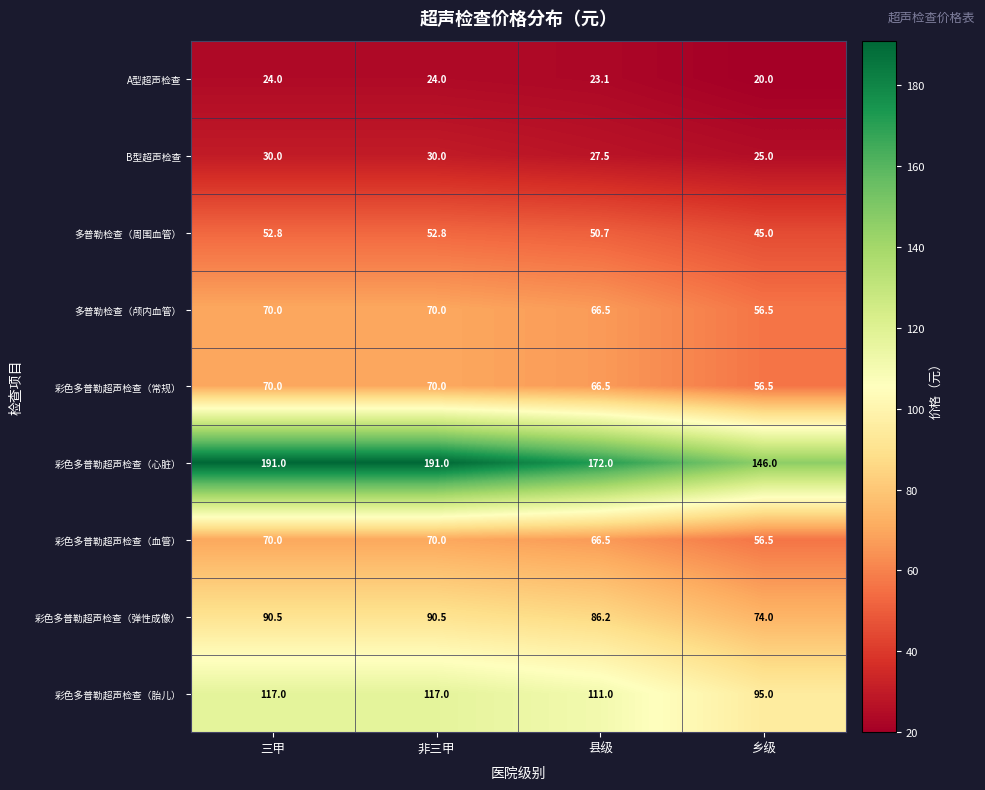

At which label is 彩色多普勒超声检查（胎儿） closest to 106?

县级